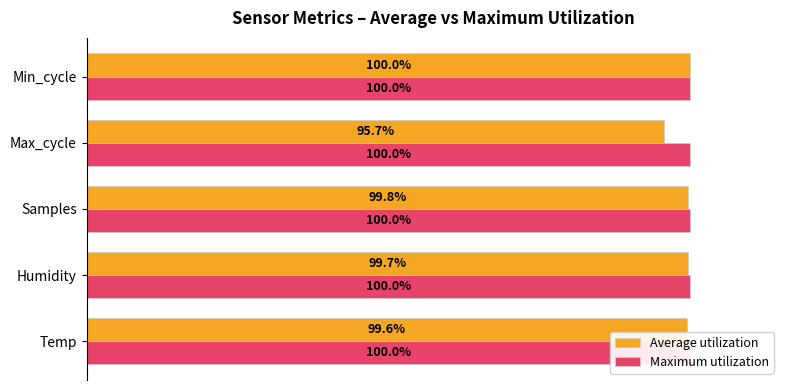

How many bars are there in each group?

2